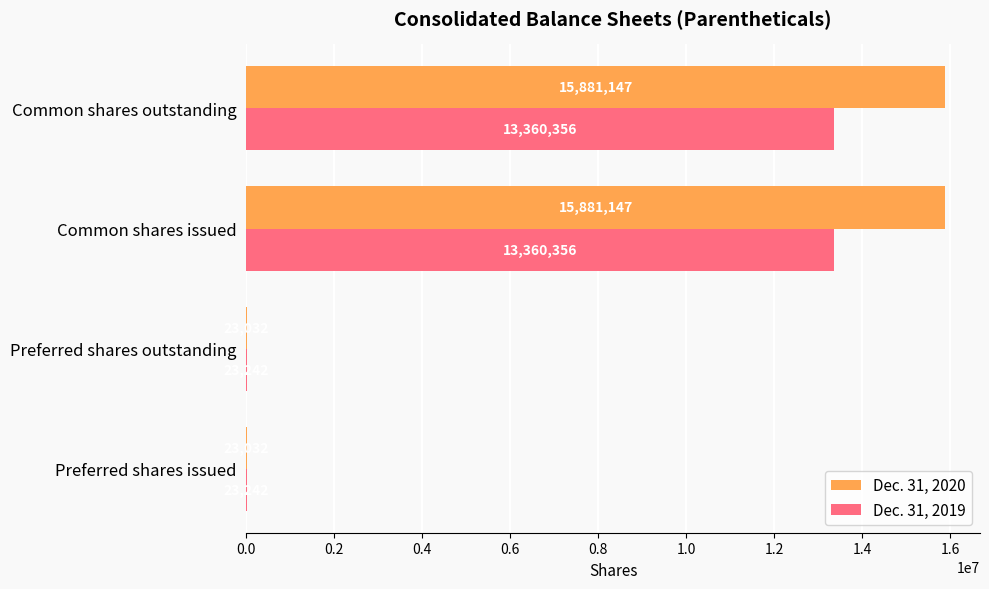

What is the sum of all Dec. 31, 2020 values?

31808358